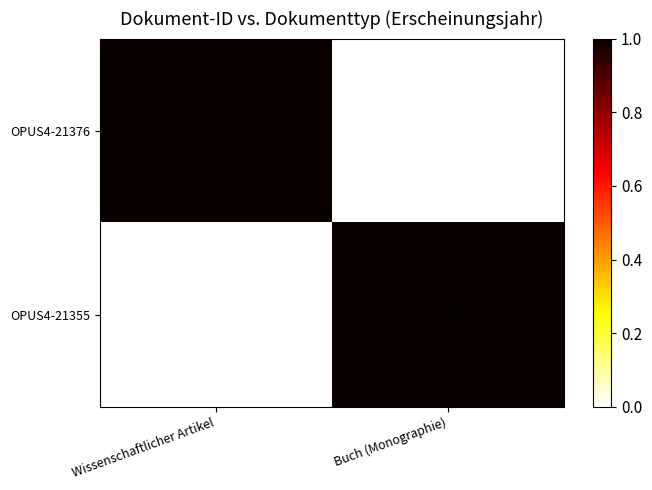

The value of OPUS4-21355 at Buch (Monographie) is 849. True or false?

False